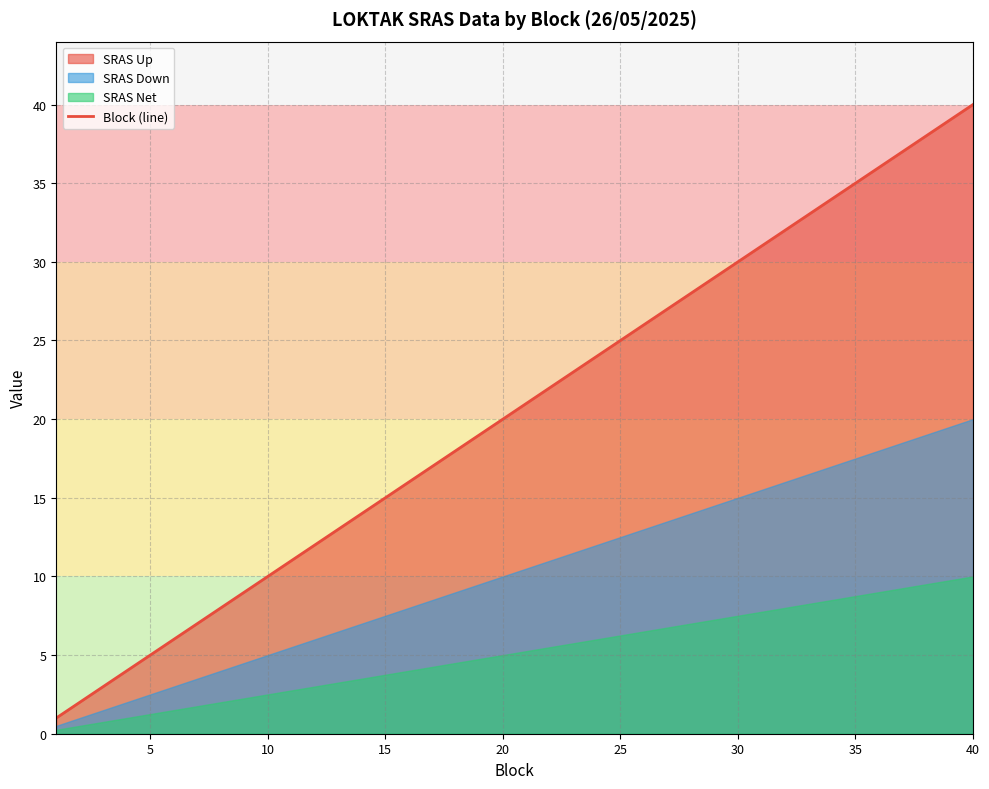

Which category has the highest value in the Block (line) series?

40